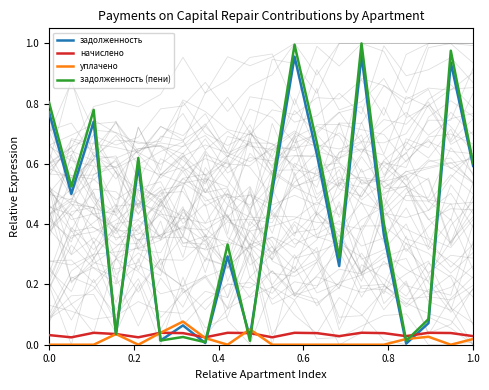

The задолженность (пени) series shows 0.6 at 1.0. True or false?

True